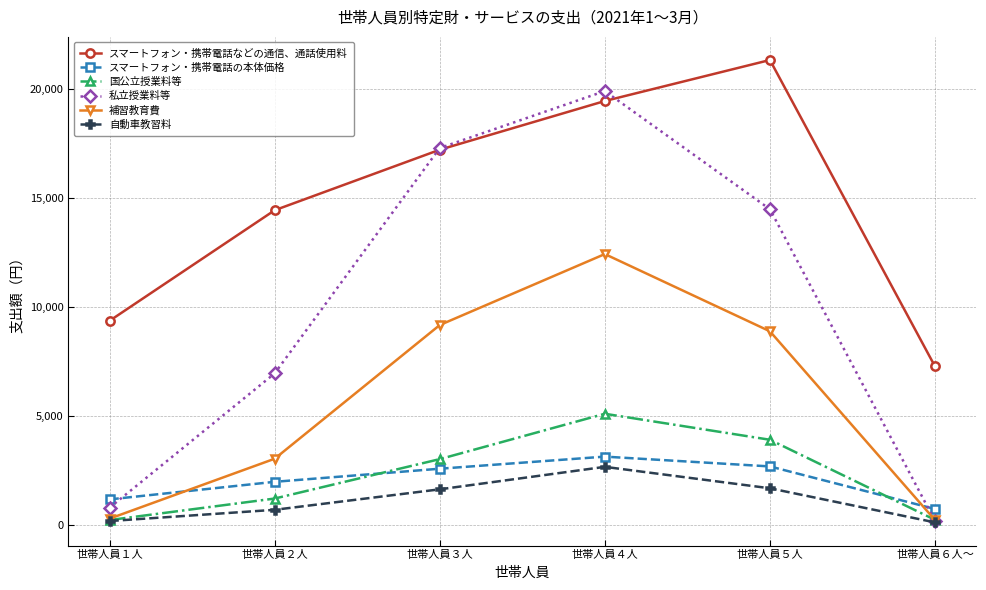

What is the sum of all スマートフォン・携帯電話の本体価格 values?

12264